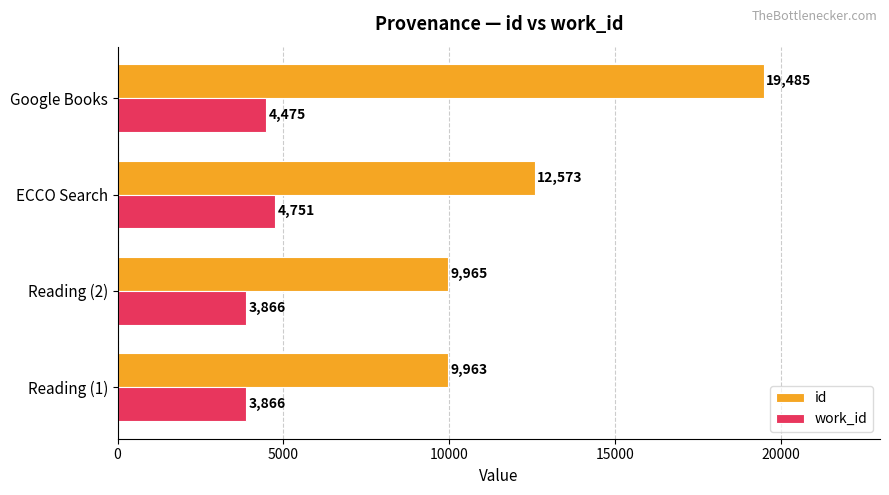

Which series has the largest range (max minus min)?

id